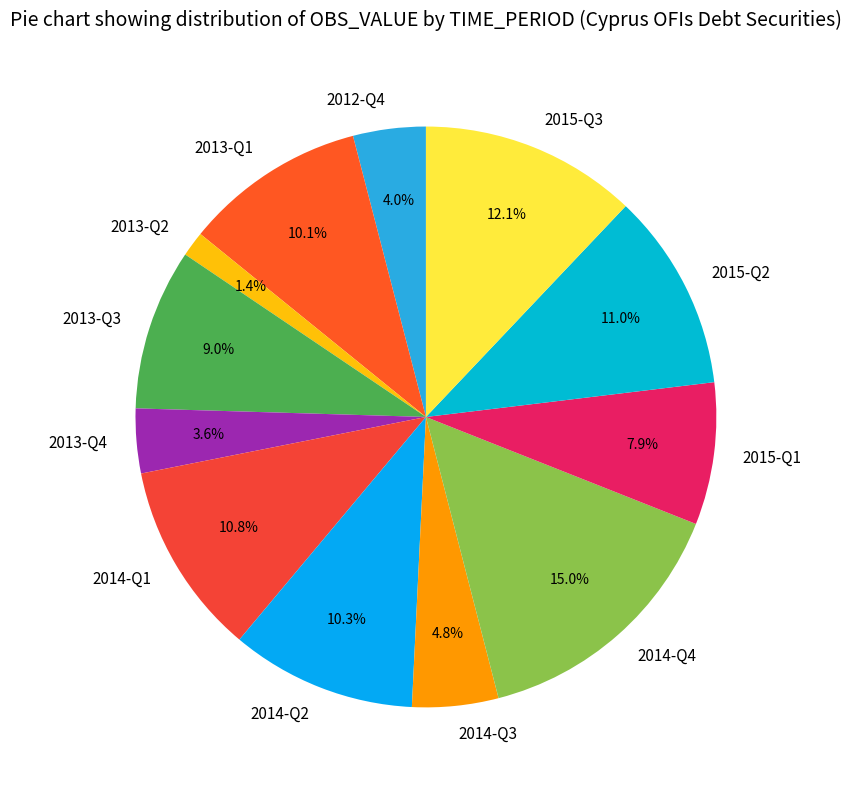

How many segments does this pie chart have?

12